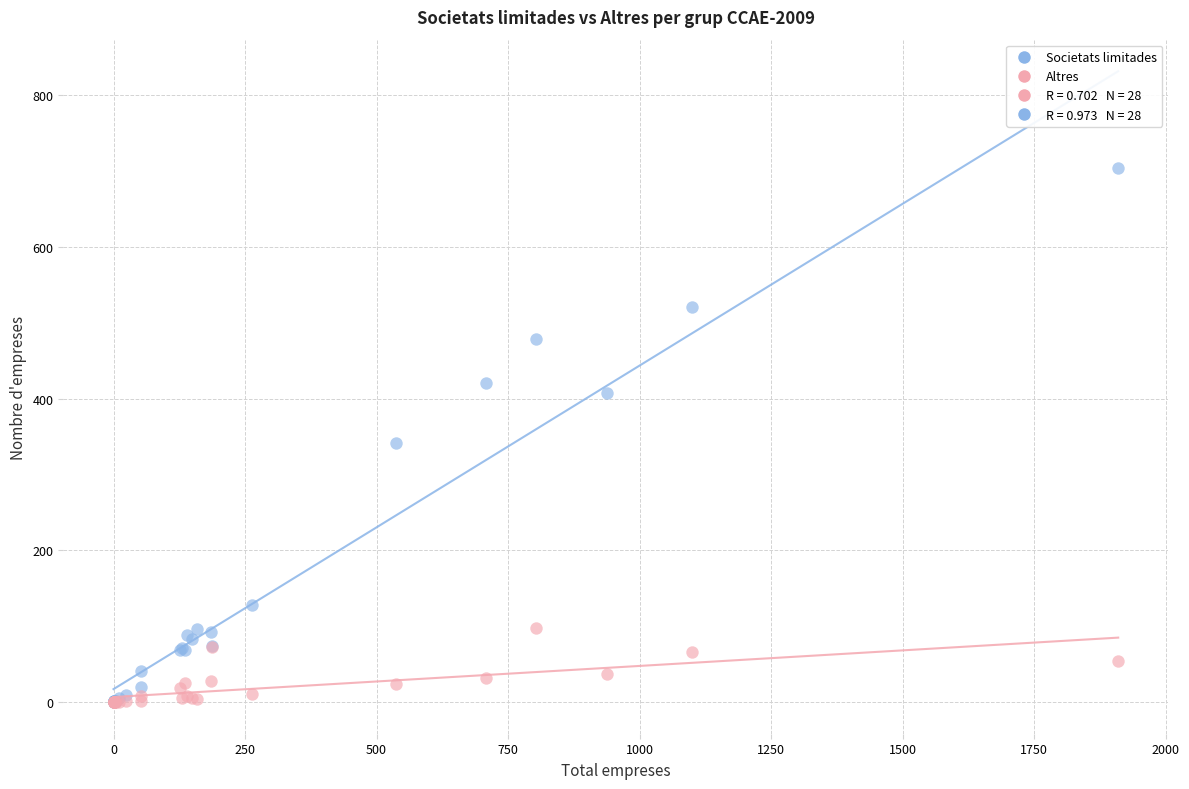

In the Societats limitades series, what Y value is closest to 352?

342